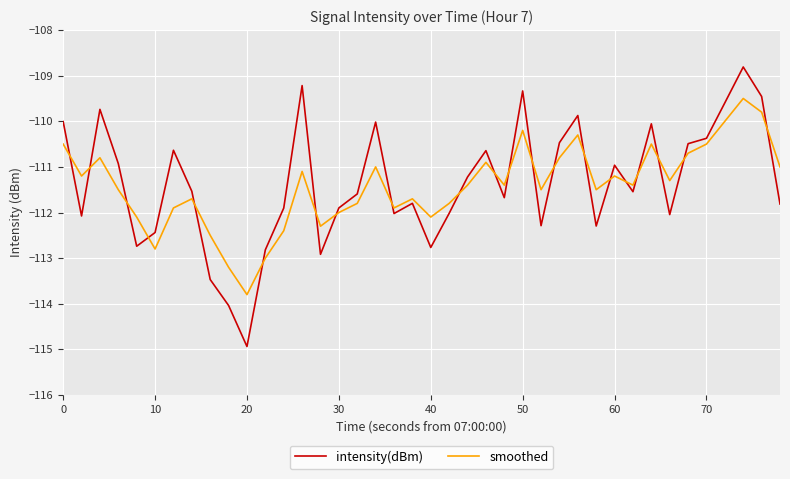

Does the chart have visible grid lines?

Yes